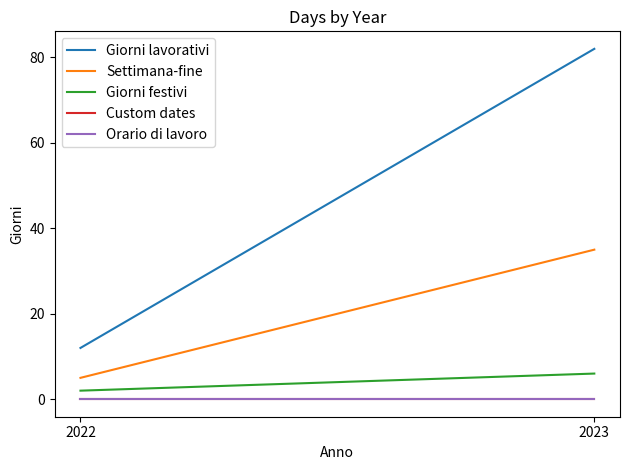

Reading left to right, transcribe all the data shown in this chart.

Giorni lavorativi: 2022=12	2023=82
Settimana-fine: 2022=5	2023=35
Giorni festivi: 2022=2	2023=6
Custom dates: 2022=0	2023=0
Orario di lavoro: 2022=0	2023=0